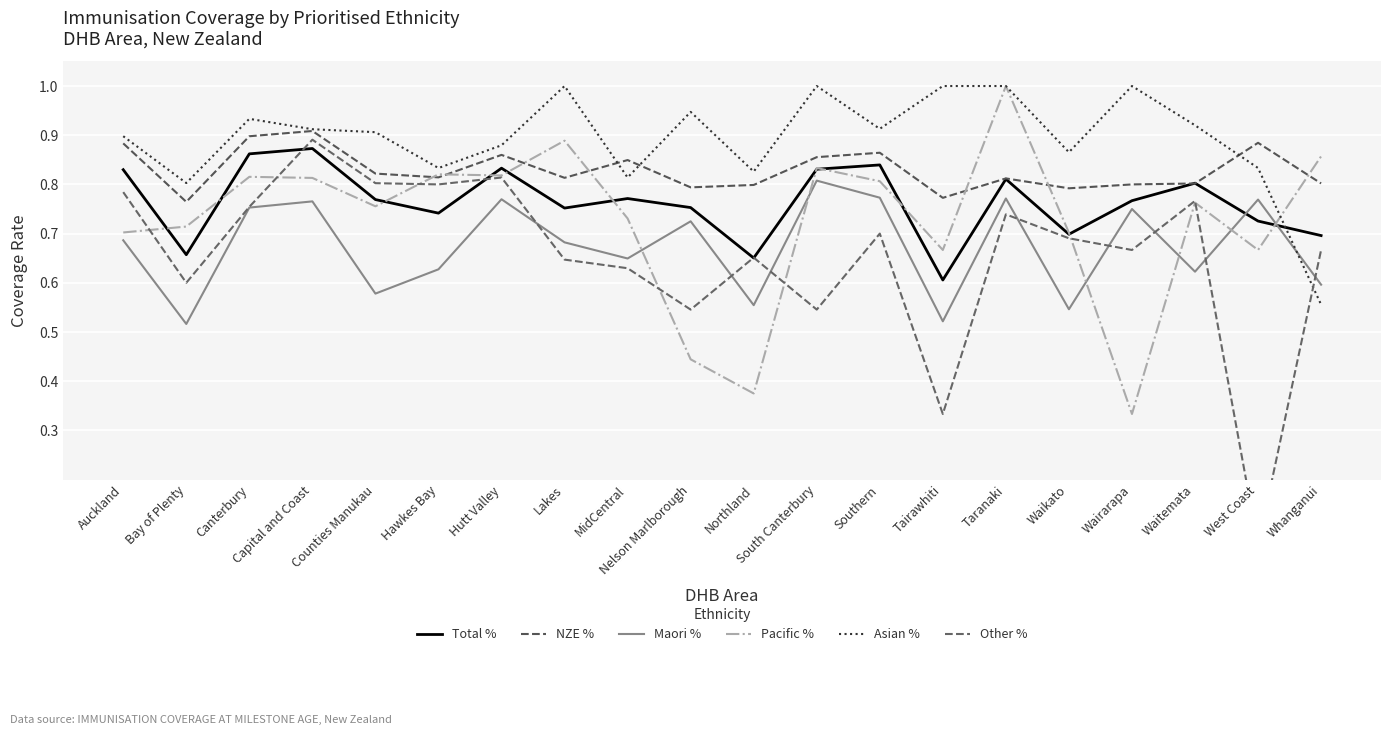

At which label does Other % reach its minimum?

West Coast